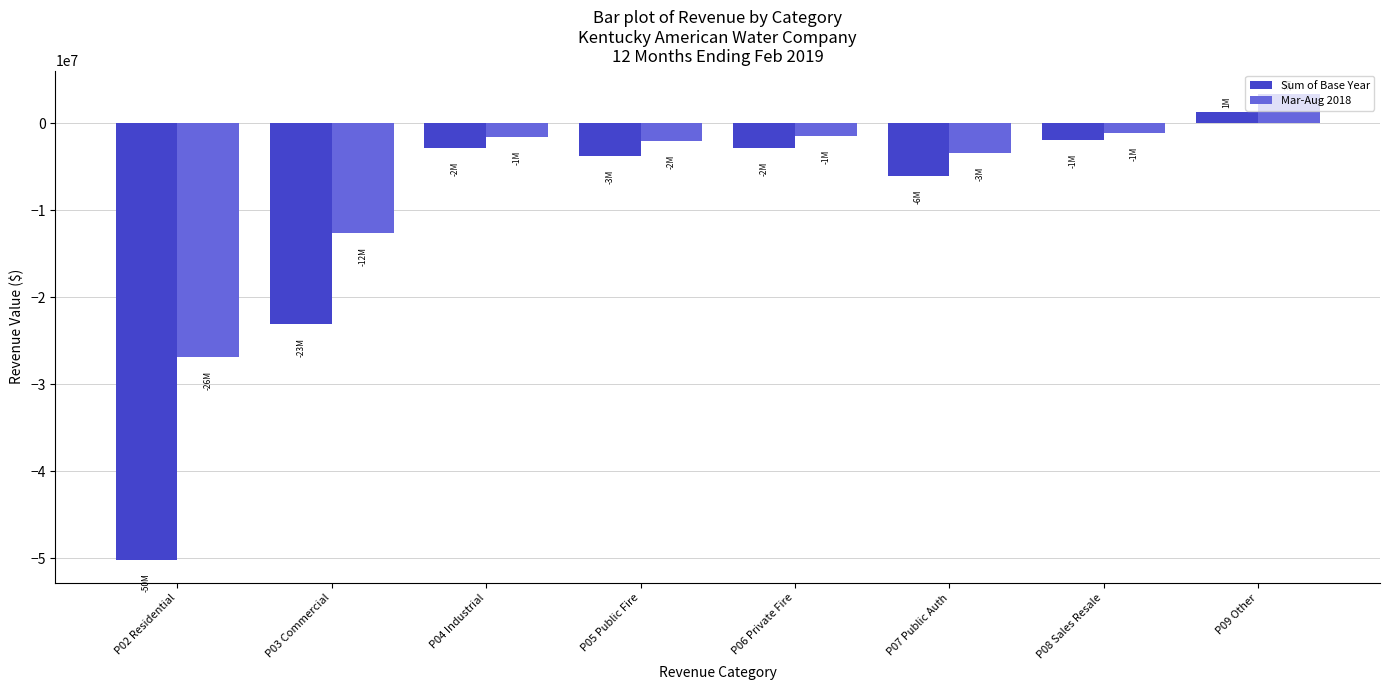

What is the difference between the second highest and minimum values in the Sum of Base Year series?

48222271